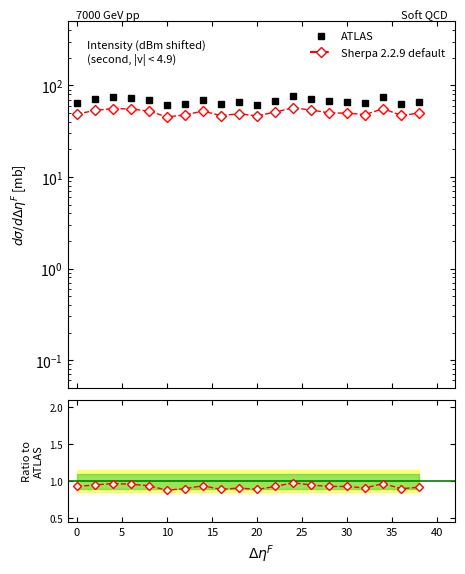

Read the Sherpa 2.2.9 default value at 10.

0.9